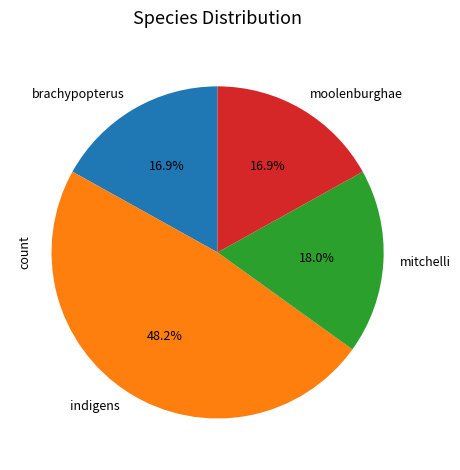

Which category has the biggest portion of the pie?

indigens